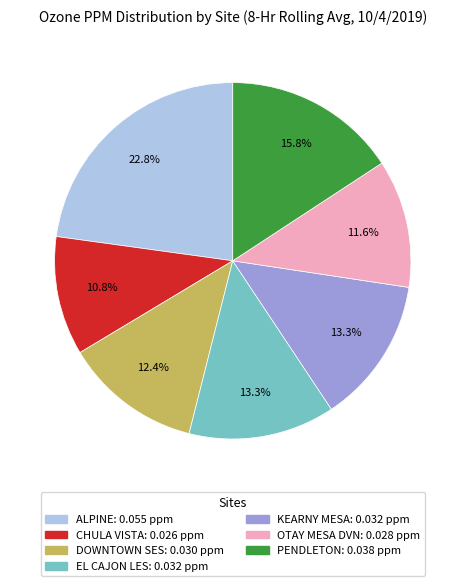

What is the largest slice in the pie chart?

ALPINE